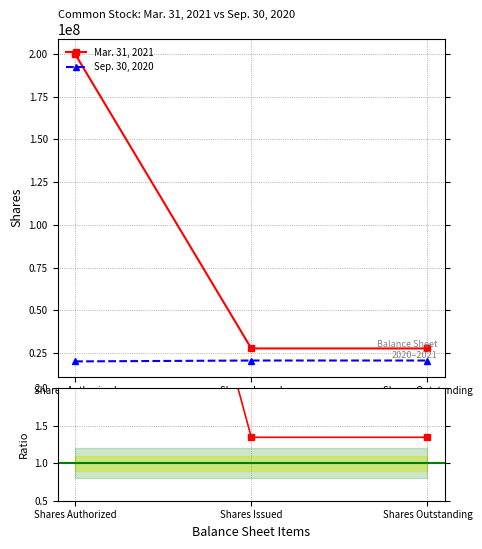

What is the lowest value of the Sep. 30, 2020 series?

20000000